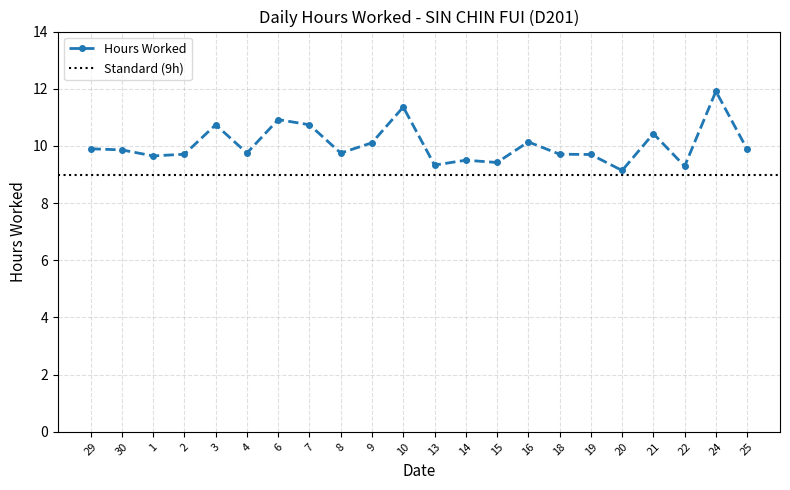

What is the minimum value shown in the chart?

9.1